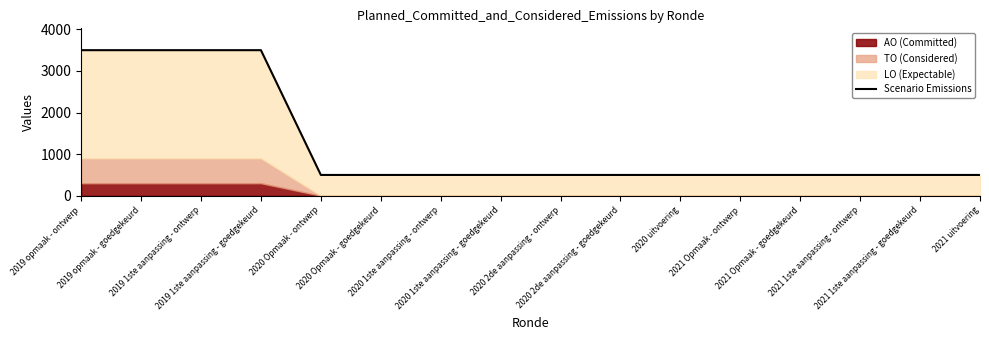

What is the label of the 11th point from the right?

2020 Opmaak - goedgekeurd